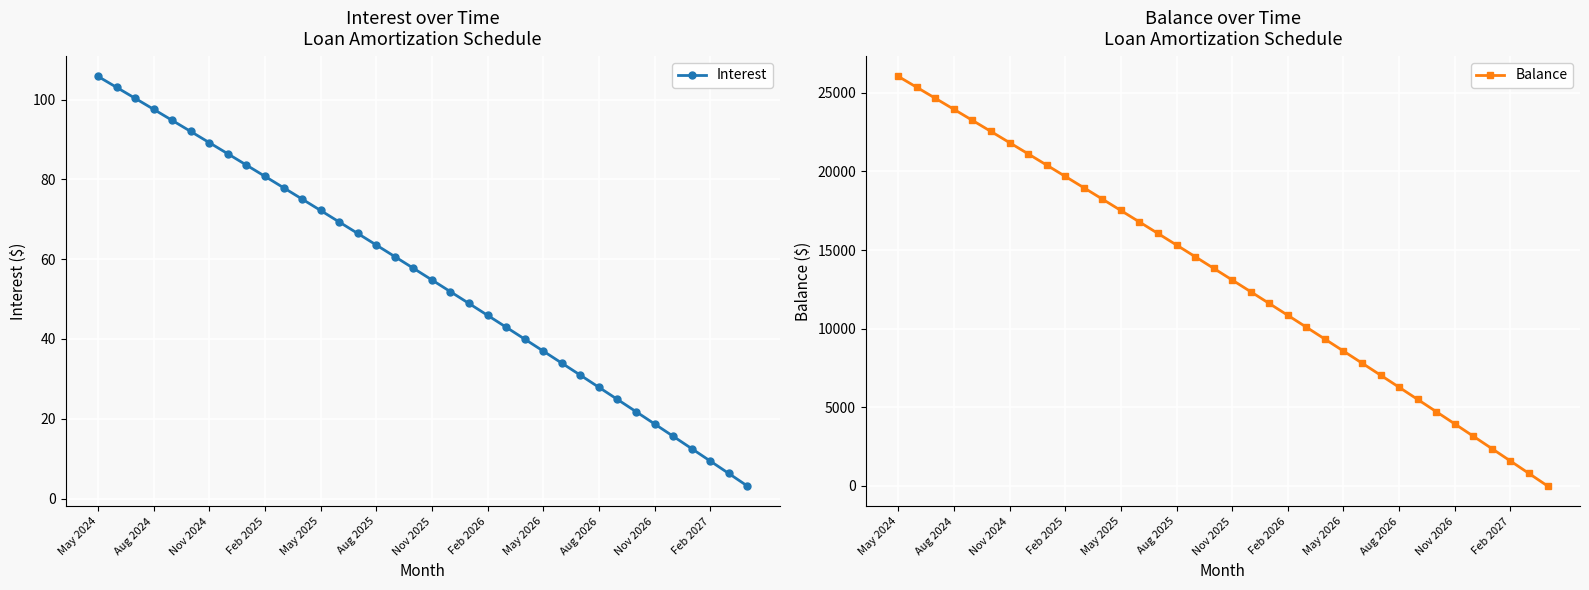

At which category is the sum across all series the highest?

May 2024